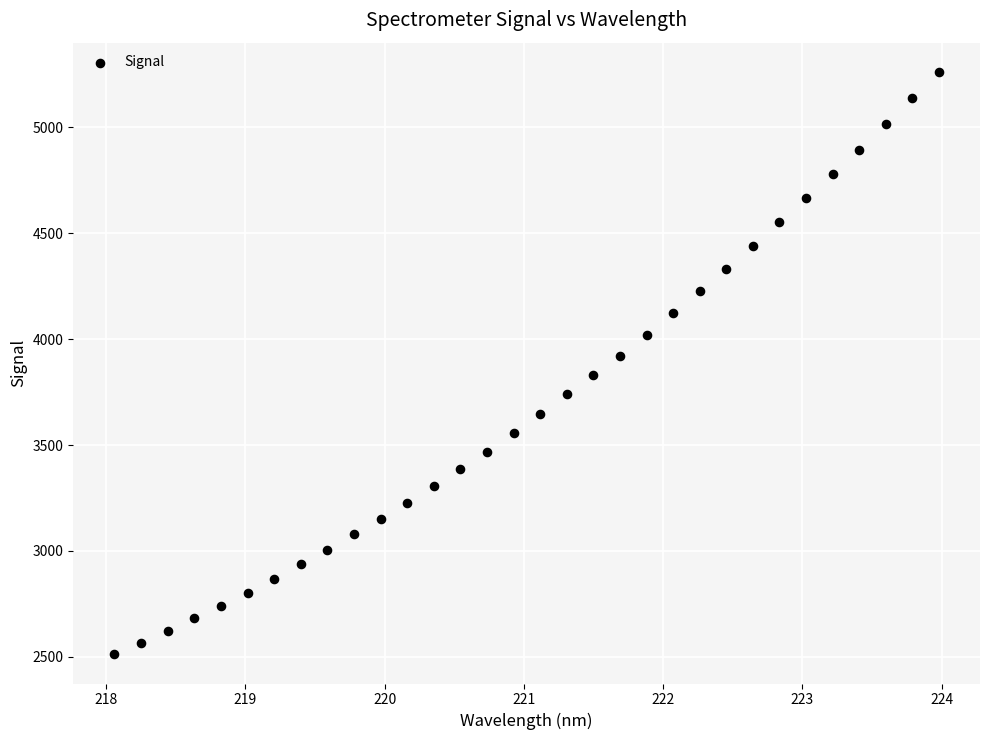

What is the range of Y values (max minus min)?

2750.2